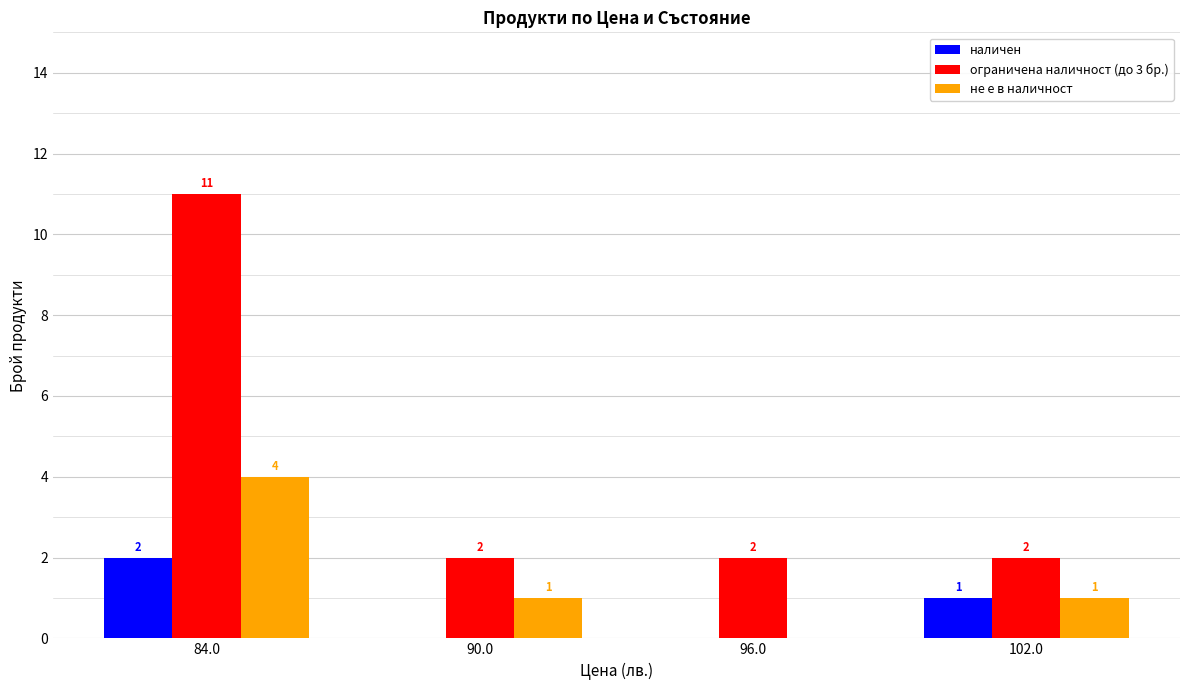

Where does the не е в наличност series first go above 1?

84.0